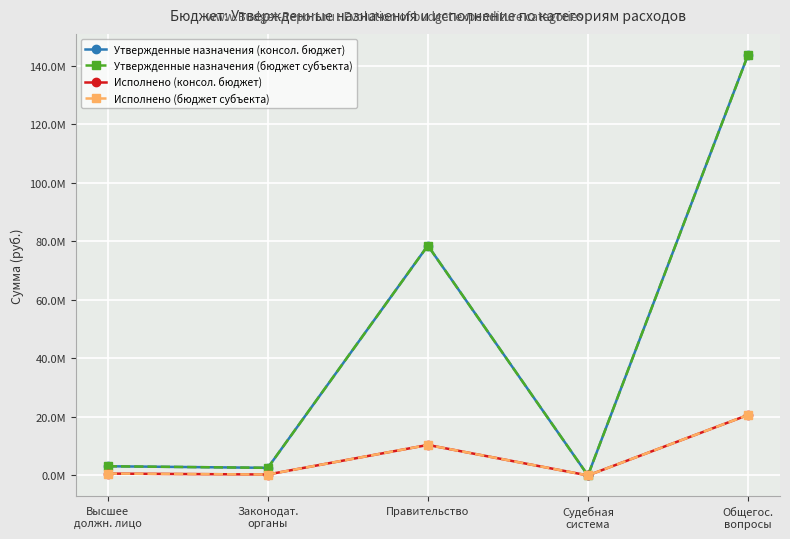

What is the difference between the highest and lowest values at Высшее
должн. лицо?

2508574.9